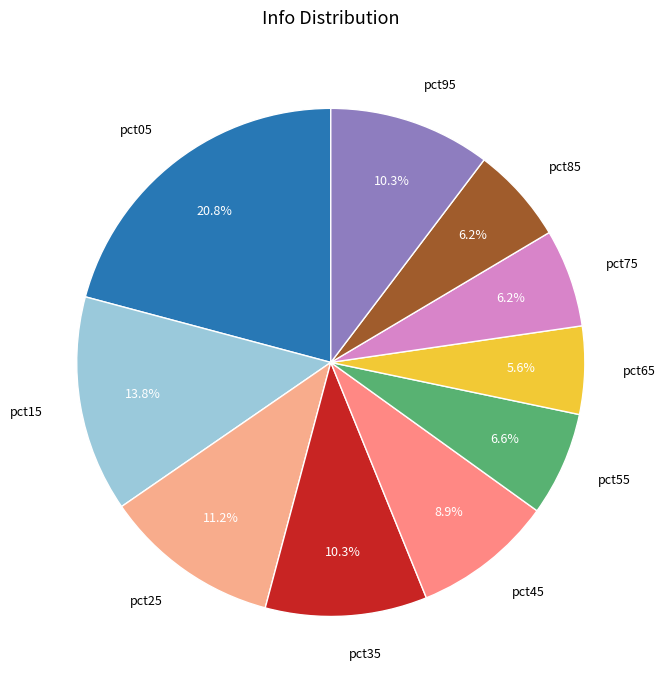

Count the number of slices in the pie.

10